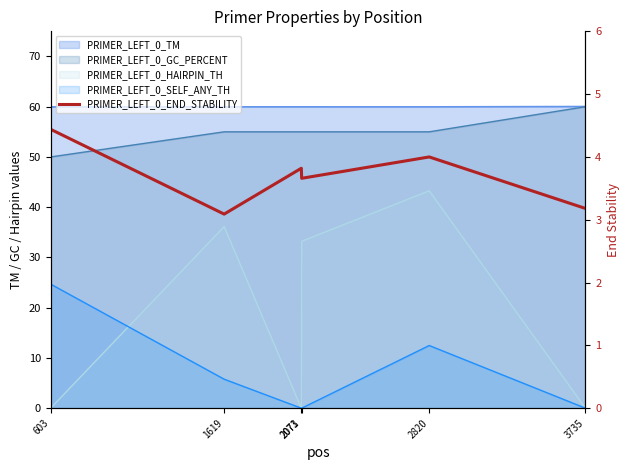

What is the average value?

3.7